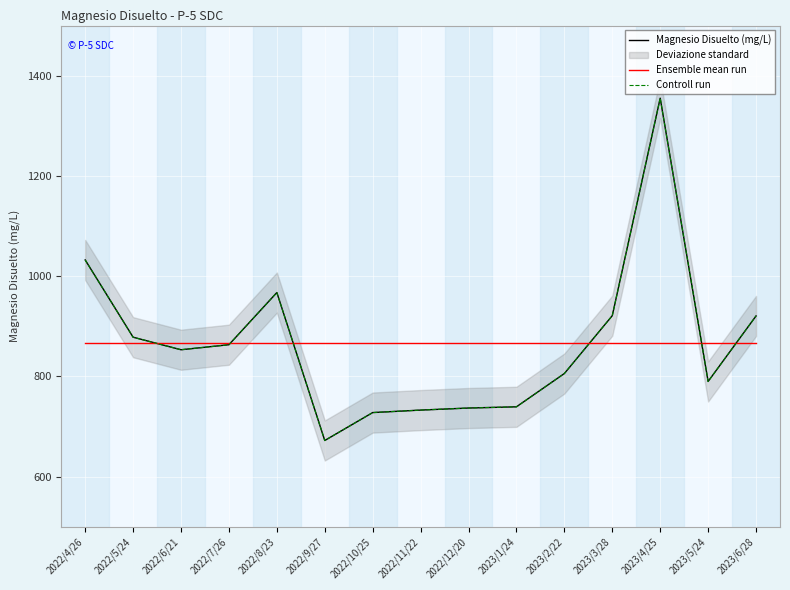

True or false: Ensemble mean run and Magnesio Disuelto (mg/L) cross at least once.

True